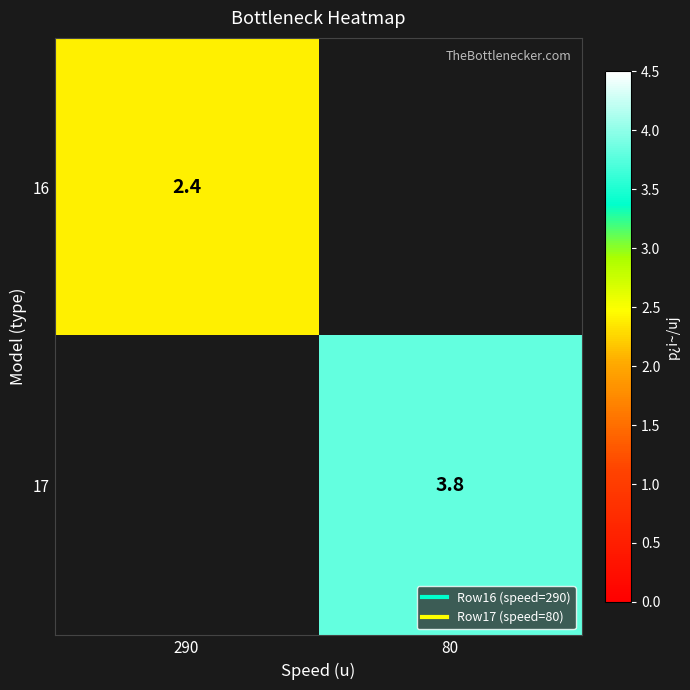

At how many categories does at least one series exceed 3?

1